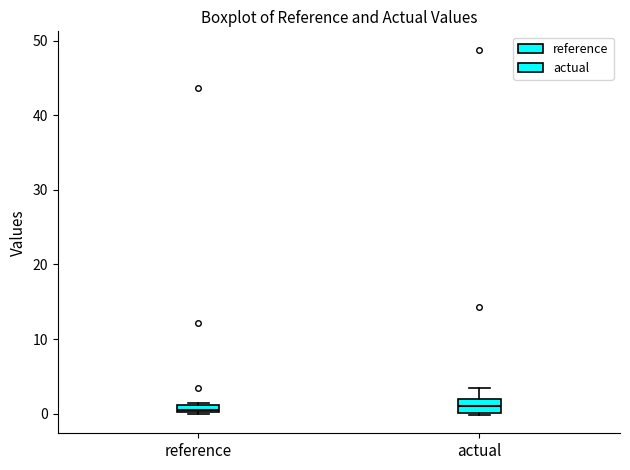

Where does the median line of the box for actual sit on the y-axis? The values are not printed on the chart, so give them approximately, as read against the axis.

1